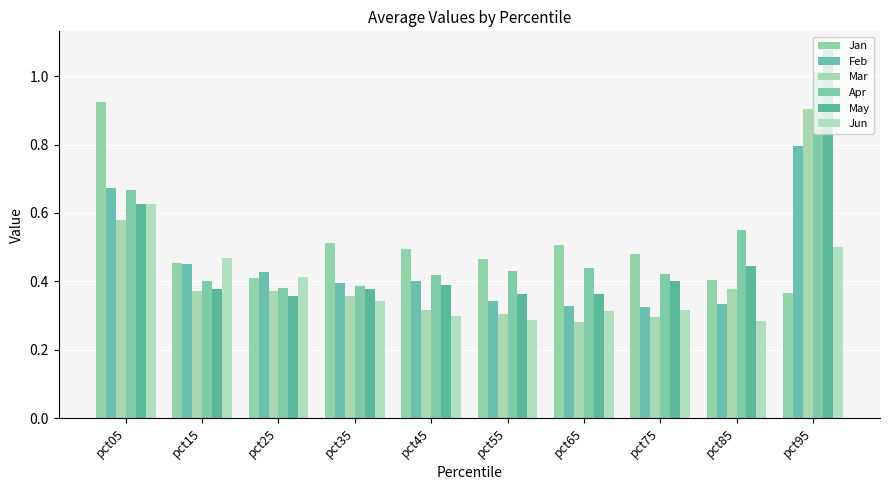

Rank the categories by Jun value from highest to lowest.

pct05, pct95, pct15, pct25, pct35, pct75, pct65, pct45, pct55, pct85